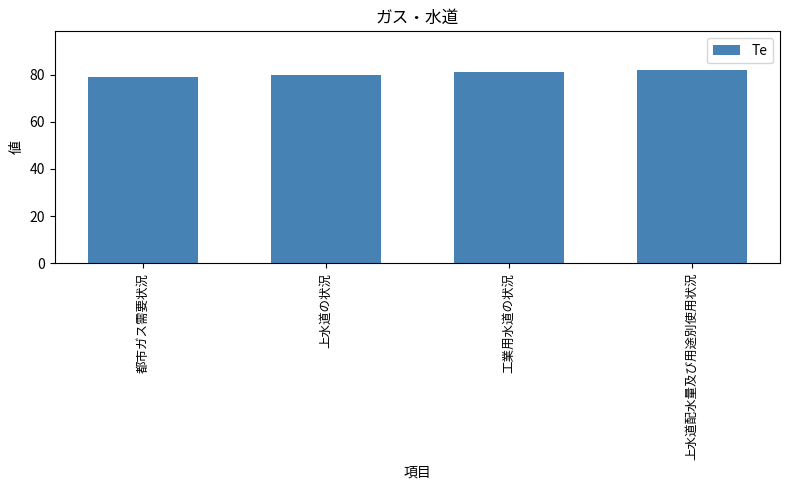

Does the chart contain any negative values?

No